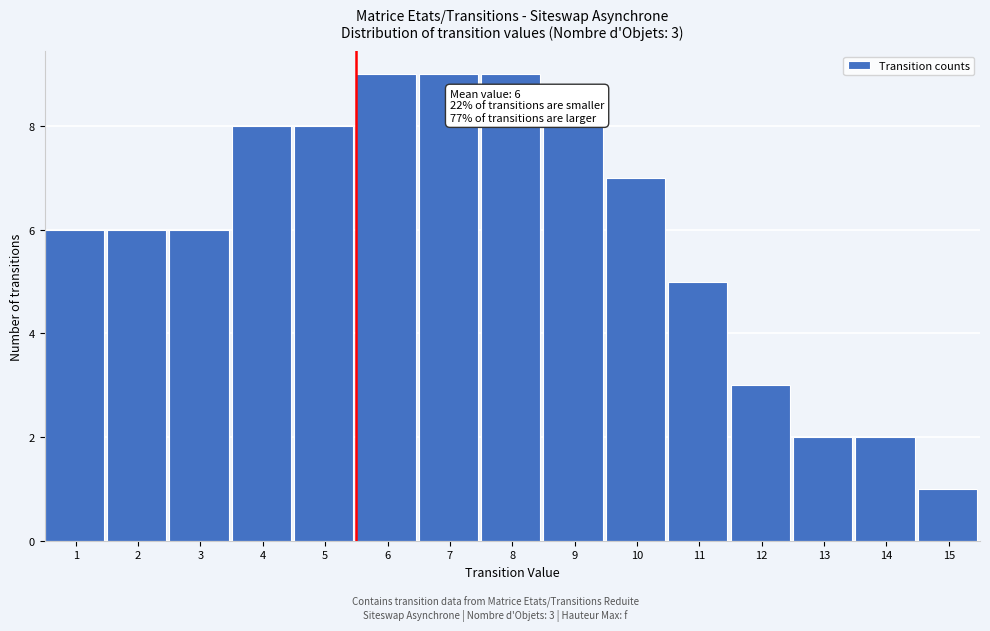

Reading left to right, what are all the values shown in this chart?

1=6	2=6	3=6	4=8	5=8	6=9	7=9	8=9	9=8	10=7	11=5	12=3	13=2	14=2	15=1